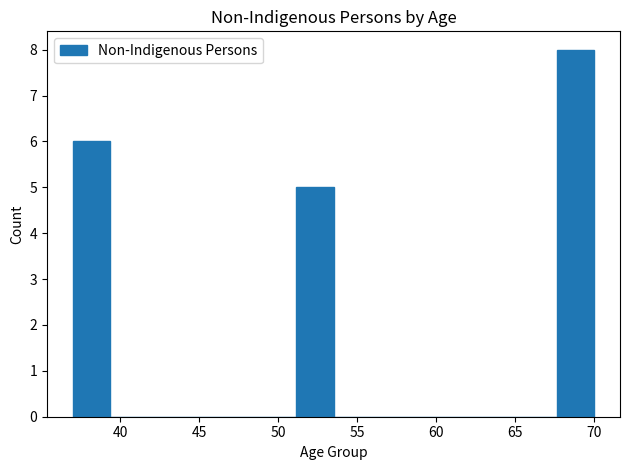

What is the height of the bar covering 51.0 to 53.5 on the x-axis? Neither the bar edges nor the heights are printed on the chart, so give them approximately, as read against the axes.

5